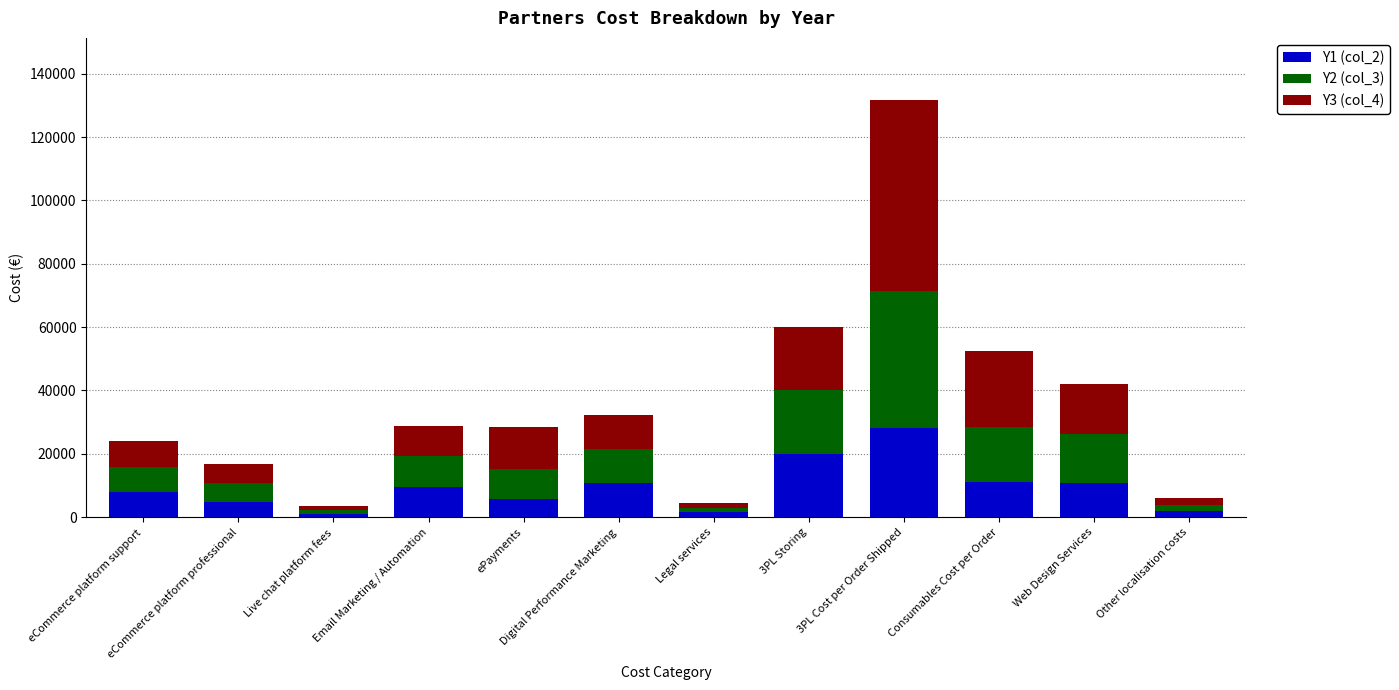

What is the average value of the Y1 (col_2) series?

9483.7